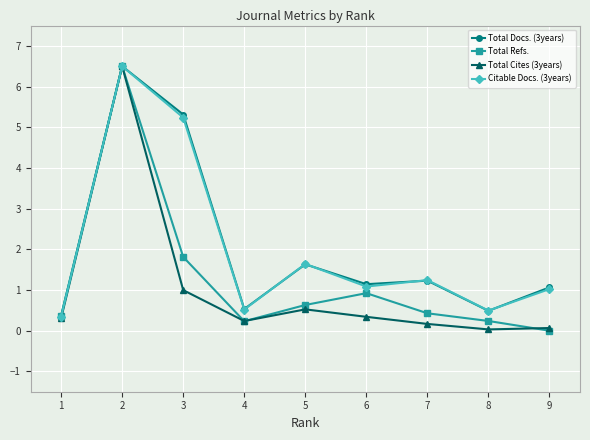

What is the value of the Total Cites (3years) point at the 7th from the left?

0.2